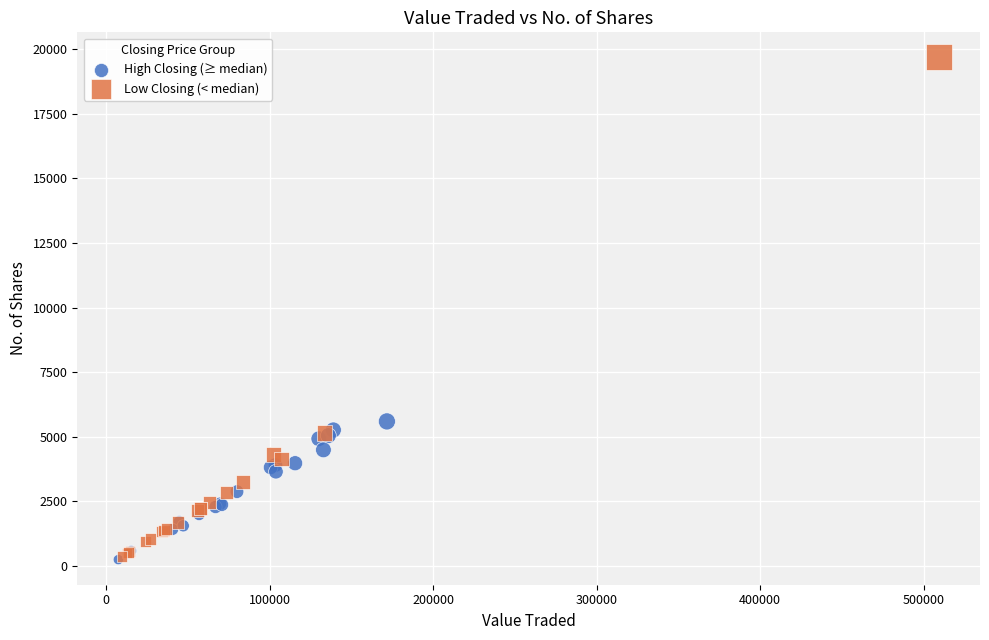

What are all the series names shown in the legend?

High Closing (≥ median), Low Closing (< median)